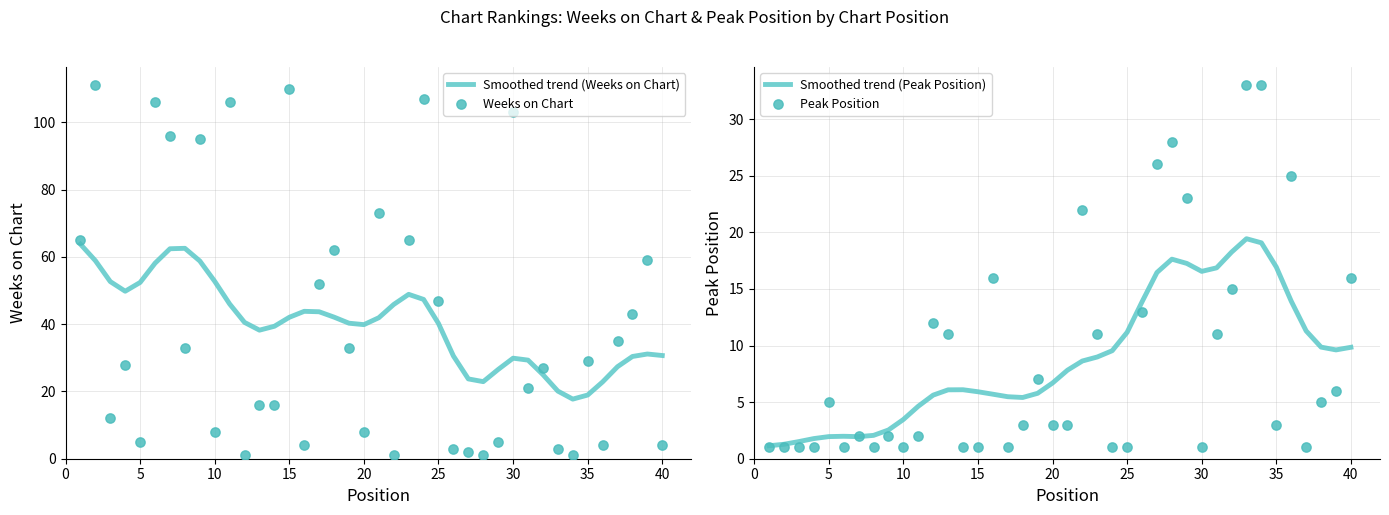

What is the minimum value for Smoothed trend (Weeks on Chart)?

17.7